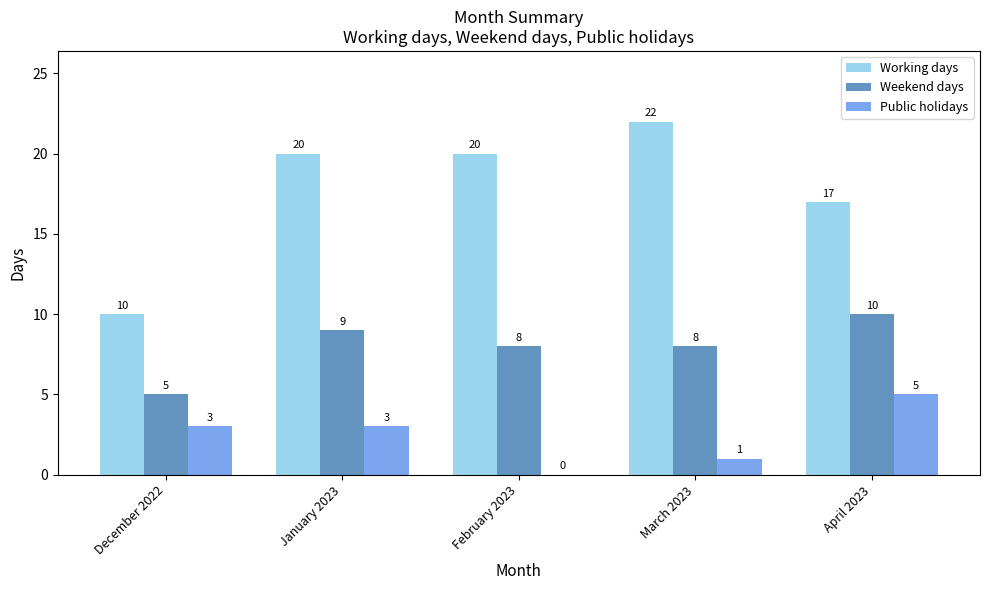

What is the maximum value for Public holidays?

5